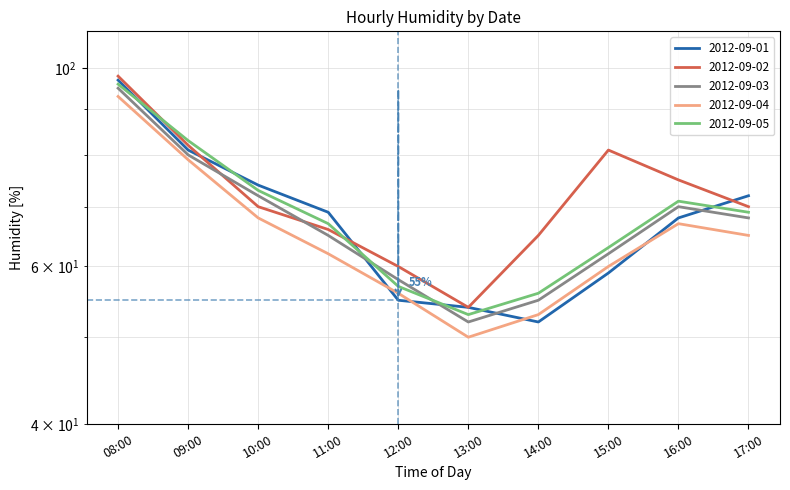

List the series in order of their peak value, highest first.

2012-09-02, 2012-09-01, 2012-09-05, 2012-09-03, 2012-09-04